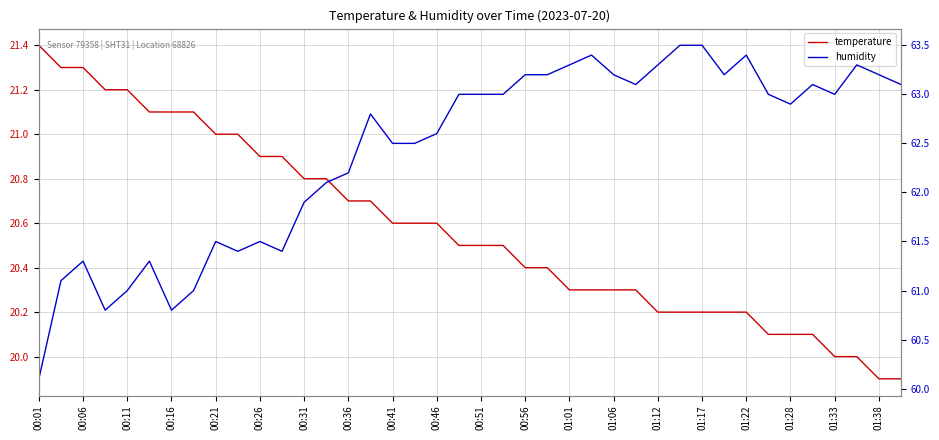

What are all the series names shown in the legend?

temperature, humidity